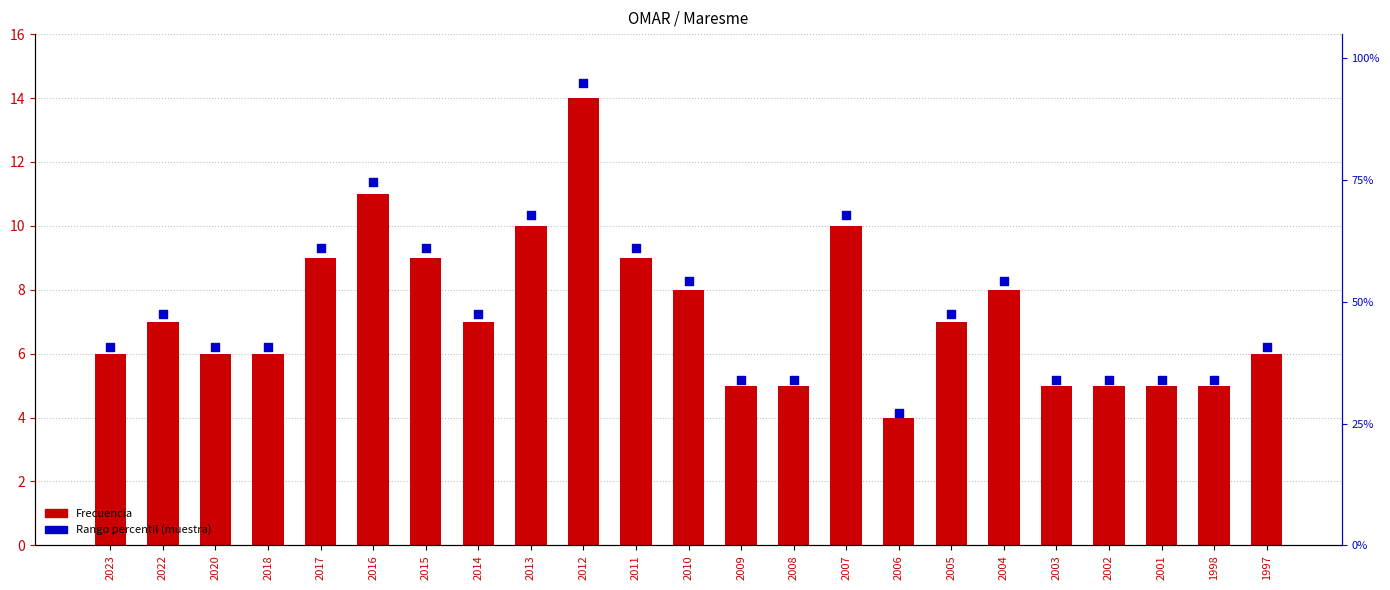

At how many categories does at least one series exceed 59?

7